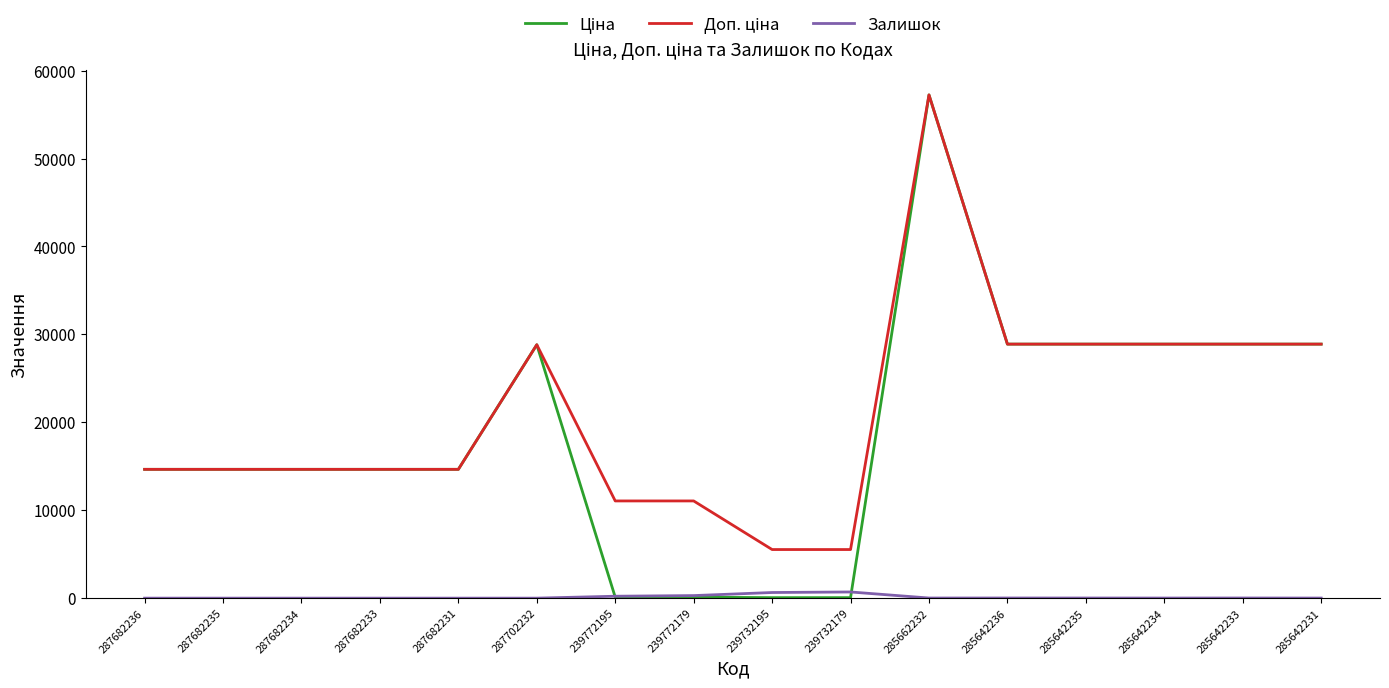

At which category is the sum across all series the highest?

285662232